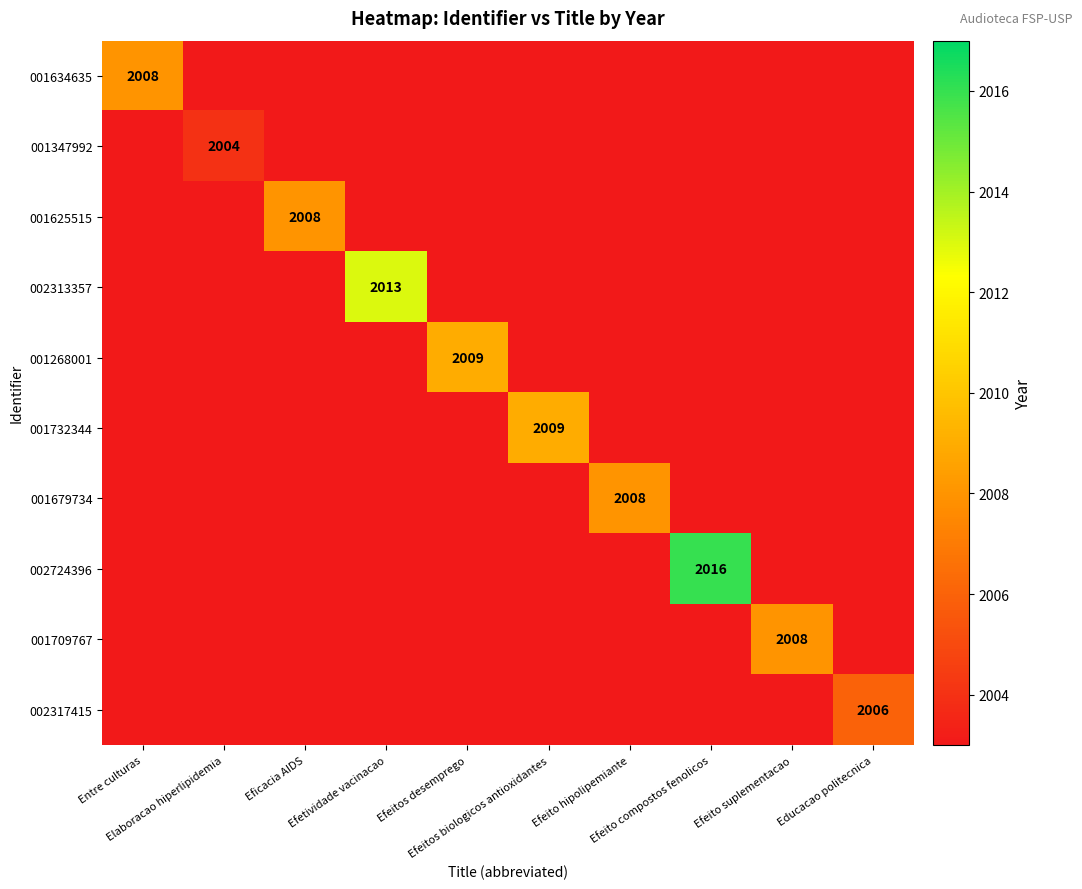

What is the sum of all 001709767 values?

20035